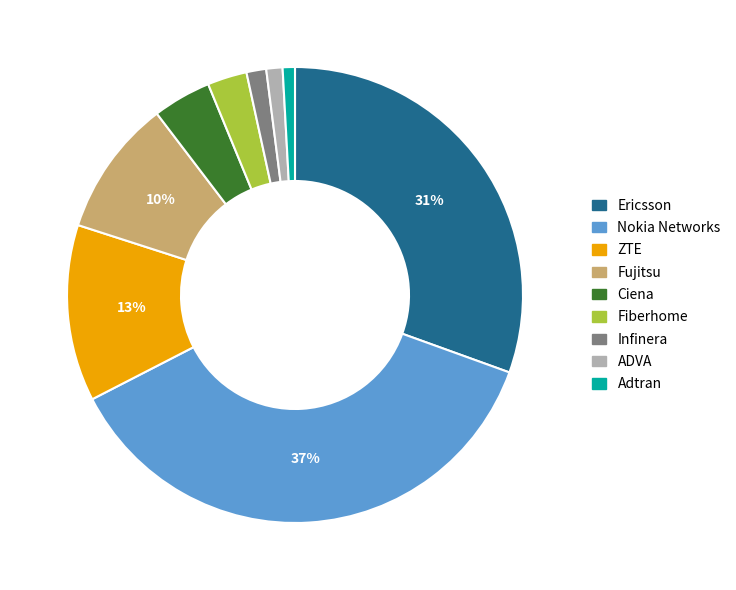

The Fujitsu slice represents 10% of the pie. True or false?

True